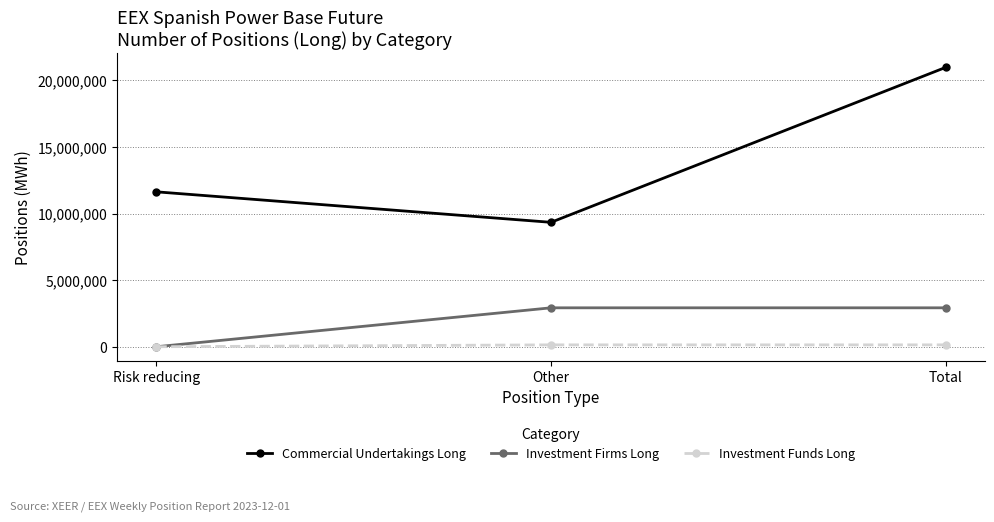

What is the minimum value for Commercial Undertakings Long?

9343144